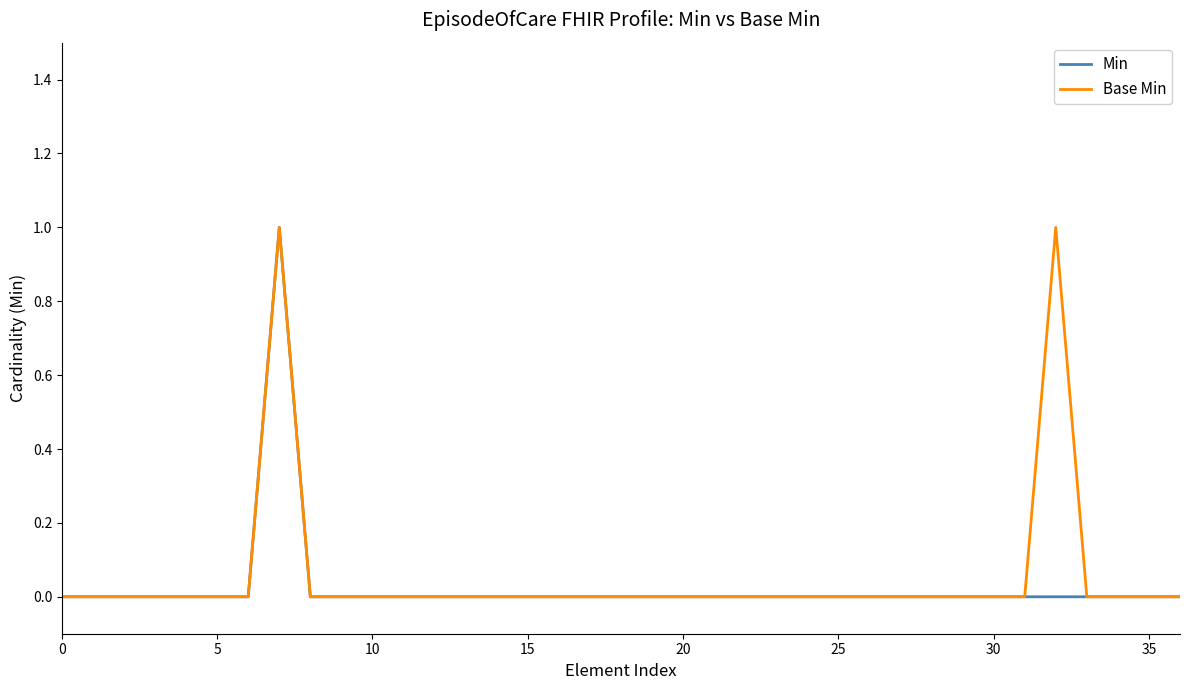

Reading left to right, extract all data points from this chart.

Min: 0	0	0	0	0	0	0	1	0	0	0	0	0	0	0	0	0	0	0	0	0	0	0	0	0	0	0	0	0	0	0	0	0	0	0	0	0
Base Min: 0	0	0	0	0	0	0	1	0	0	0	0	0	0	0	0	0	0	0	0	0	0	0	0	0	0	0	0	0	0	0	0	1	0	0	0	0